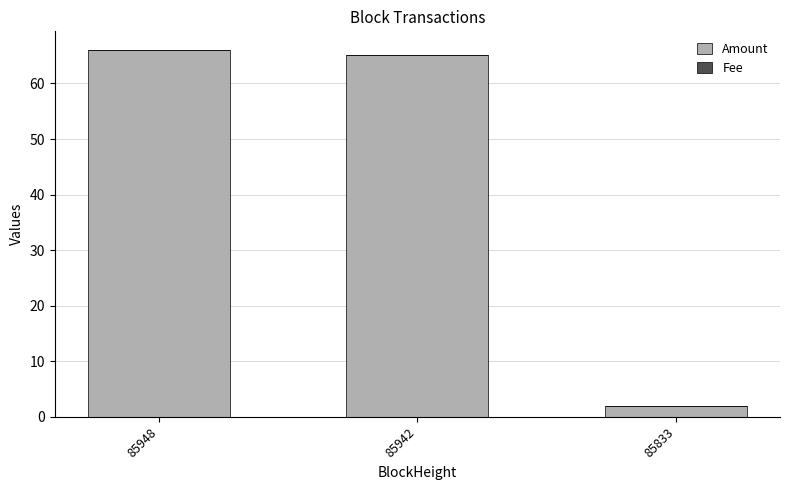

The Amount series shows 66.1 at 85948. True or false?

True